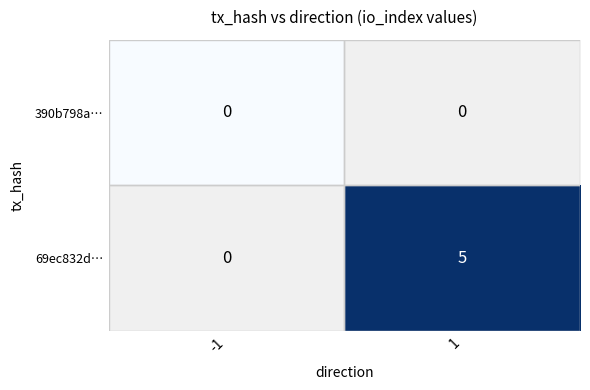

The value of 69ec832d… at 1 is 5. True or false?

True